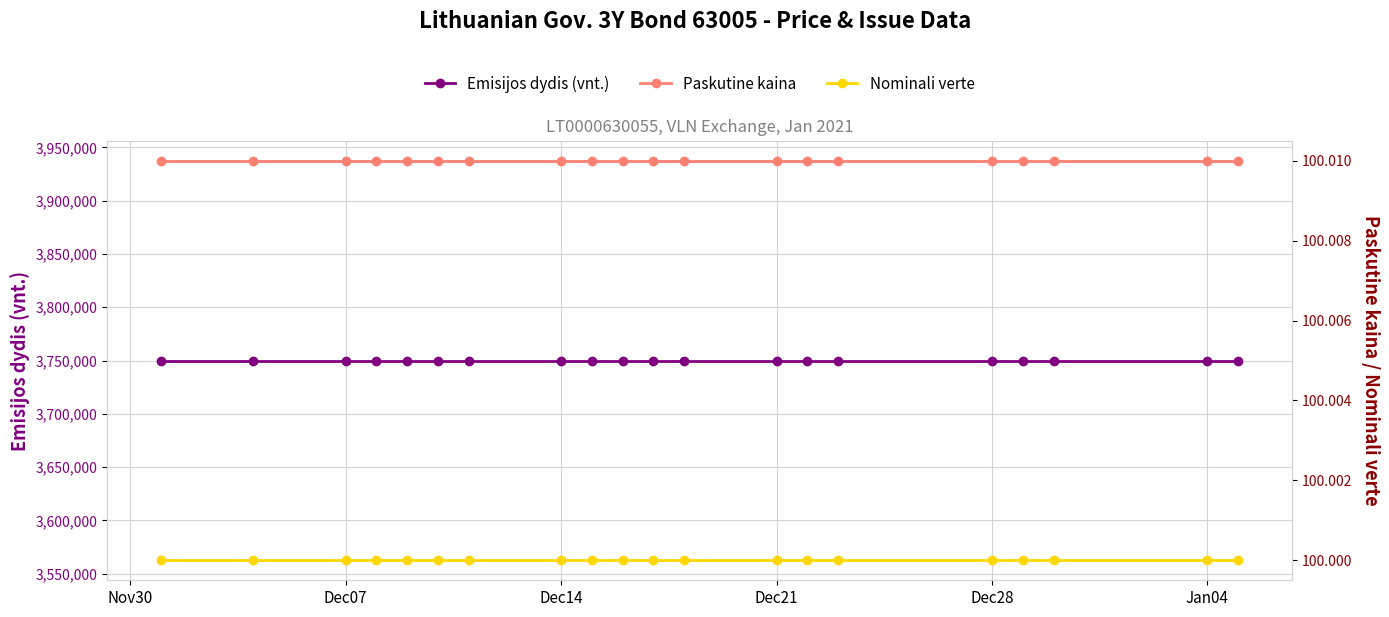

What is the sum of all Paskutine kaina values?

2000.2